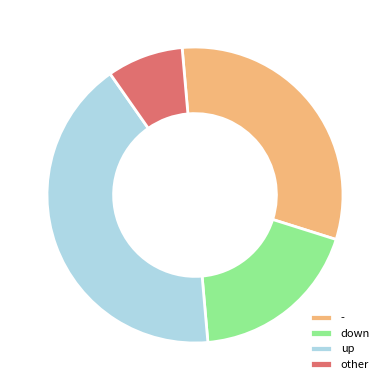

Is the sum of down and up greater than half?

Yes